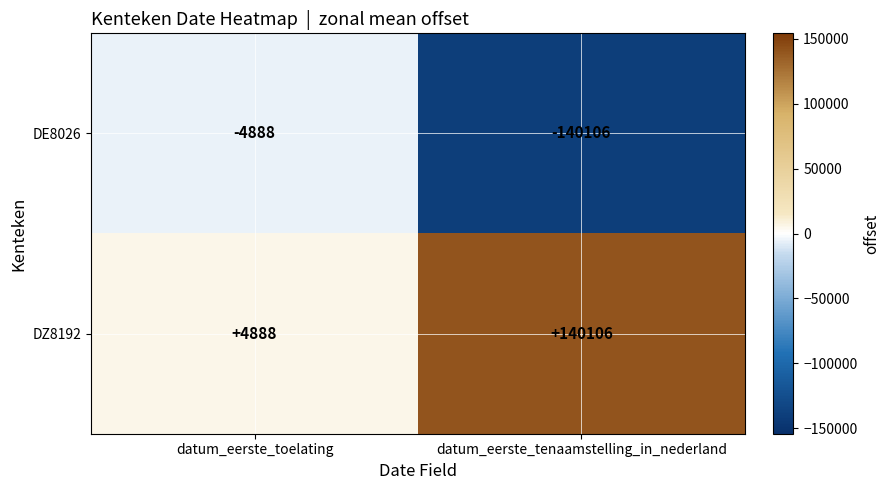

Which series has the largest total across all categories?

DZ8192